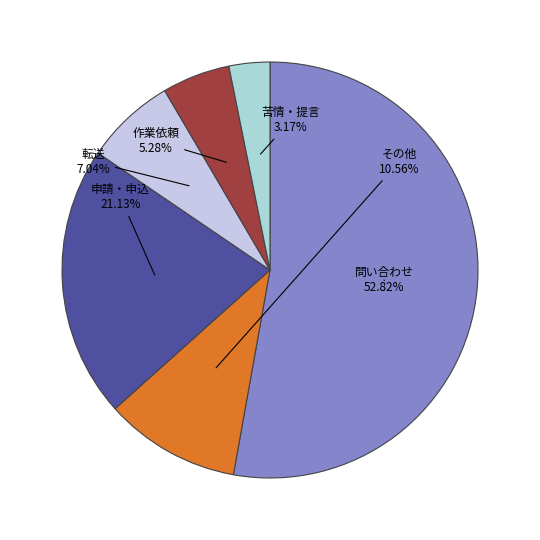

Approximately how many times larger is the value at その他 compared to 苦情・提言?

3.3